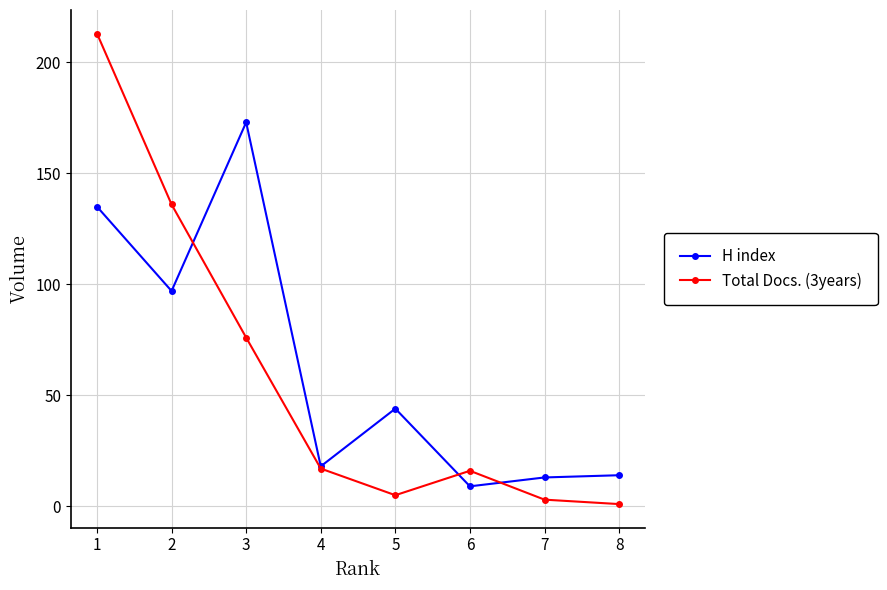

What is the total value across all series at 1?

348